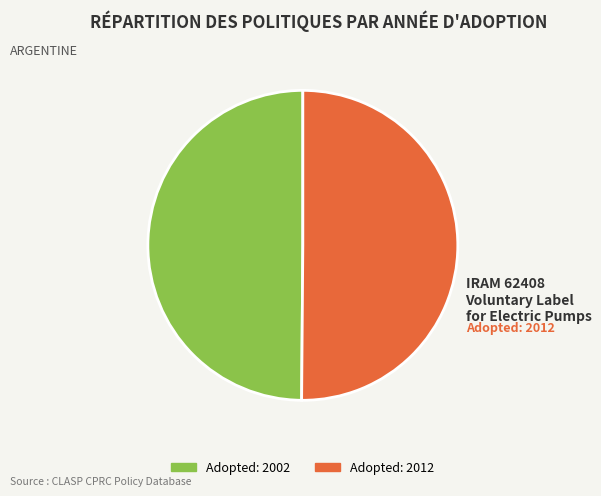

How many slices are in this pie chart?

2